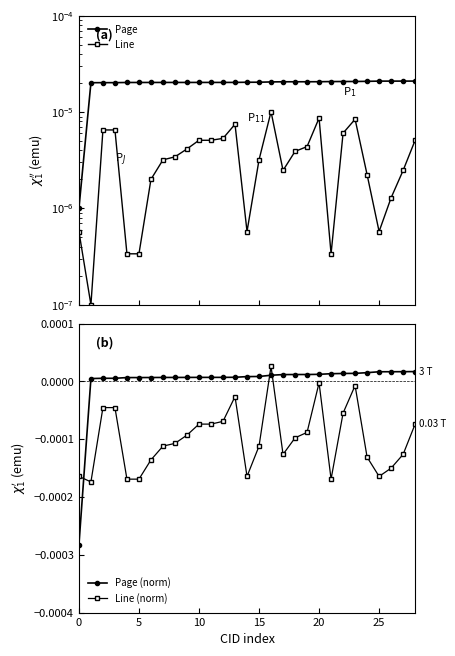

True or false: Line and Page cross at least once.

False